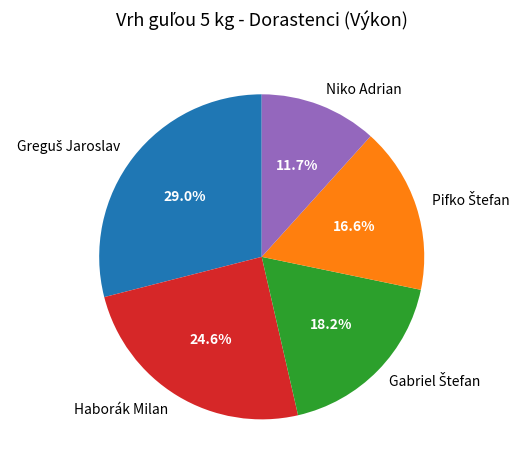

What is the smallest slice in the pie chart?

Niko Adrian